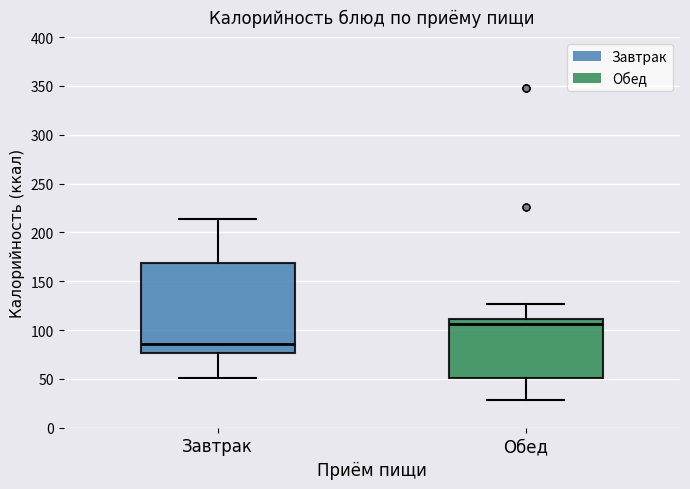

Comparing the boxes themselves (not the whiskers), which one is the tallest?

Завтрак